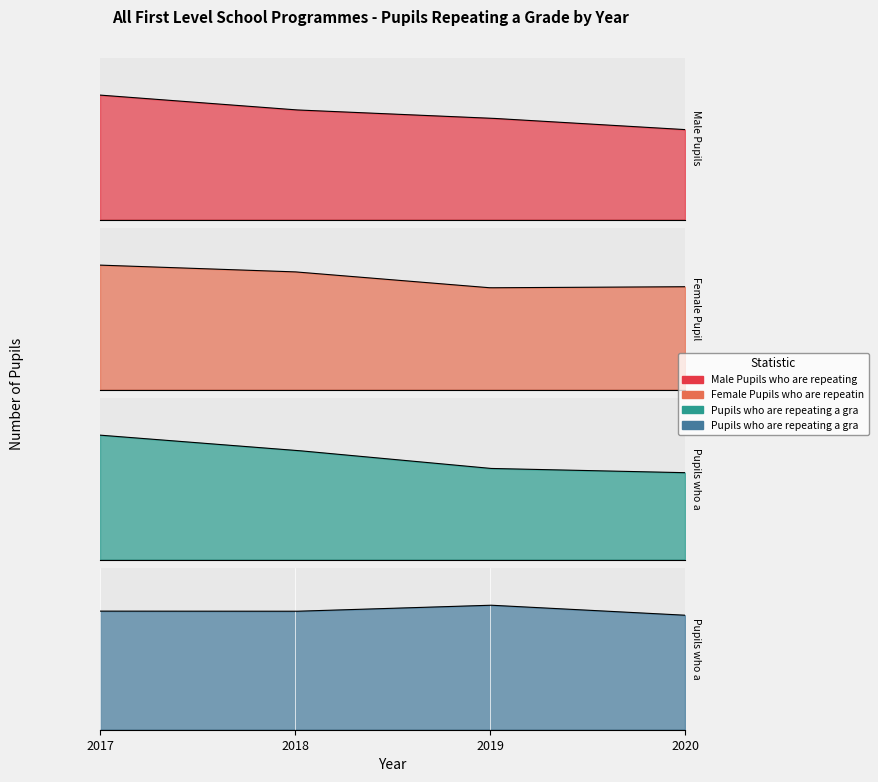

At which label does Male Pupils who are repeating a grade first exceed 1190?

2017